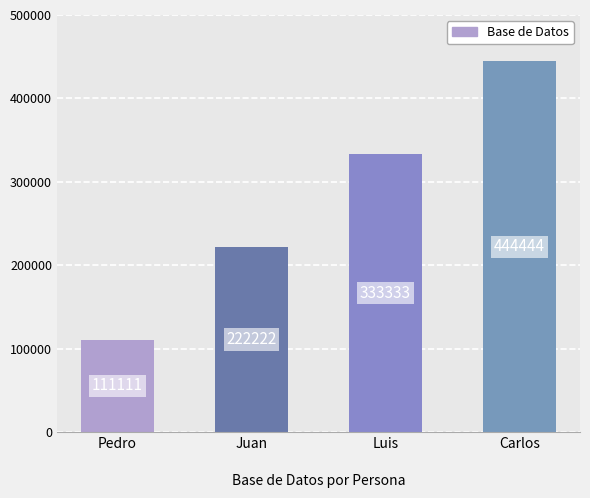

Are the bars horizontal?

No